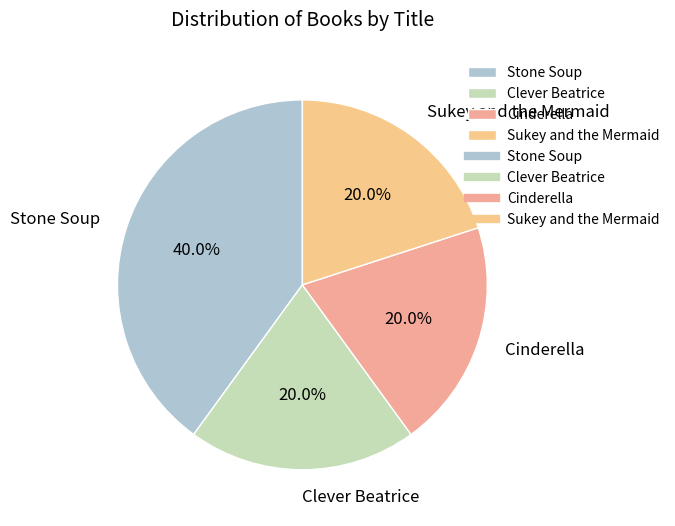

What percentage do Clever Beatrice and Stone Soup together represent?

60.0%